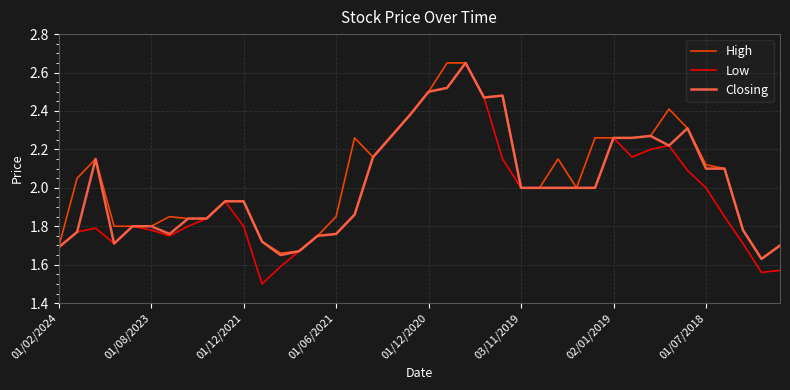

What is the minimum value for Low?

1.5